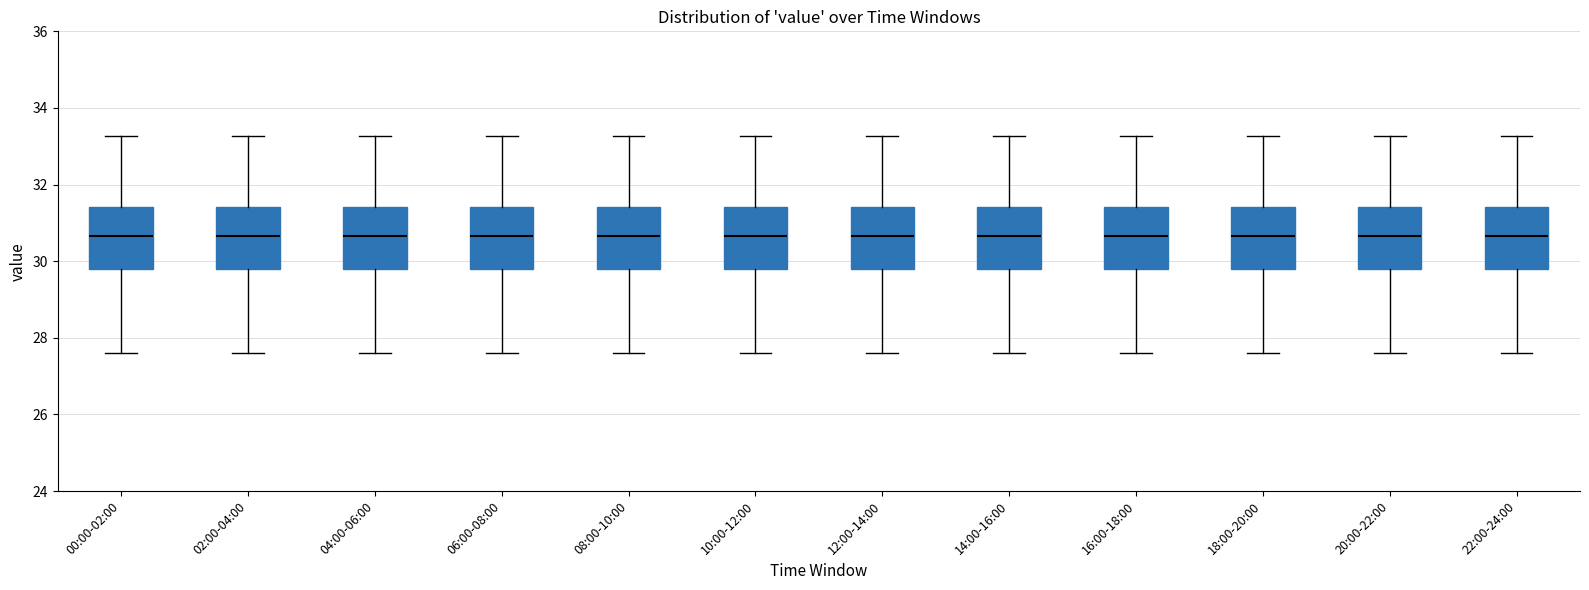

Reading left to right, transcribe this box plot: for each box, give where its median line is, the range the box spans, and where its two whiskers end, as read against the y-axis. The values are not printed on the chart, so give them approximately, as read against the axis.

00:00-02:00: median 30.6, box 29.8 to 31.4, whiskers 27.6 to 33.2
02:00-04:00: median 30.6, box 29.8 to 31.4, whiskers 27.6 to 33.2
04:00-06:00: median 30.6, box 29.8 to 31.4, whiskers 27.6 to 33.2
06:00-08:00: median 30.6, box 29.8 to 31.4, whiskers 27.6 to 33.2
08:00-10:00: median 30.6, box 29.8 to 31.4, whiskers 27.6 to 33.2
10:00-12:00: median 30.6, box 29.8 to 31.4, whiskers 27.6 to 33.2
12:00-14:00: median 30.6, box 29.8 to 31.4, whiskers 27.6 to 33.2
14:00-16:00: median 30.6, box 29.8 to 31.4, whiskers 27.6 to 33.2
16:00-18:00: median 30.6, box 29.8 to 31.4, whiskers 27.6 to 33.2
18:00-20:00: median 30.6, box 29.8 to 31.4, whiskers 27.6 to 33.2
20:00-22:00: median 30.6, box 29.8 to 31.4, whiskers 27.6 to 33.2
22:00-24:00: median 30.6, box 29.8 to 31.4, whiskers 27.6 to 33.2